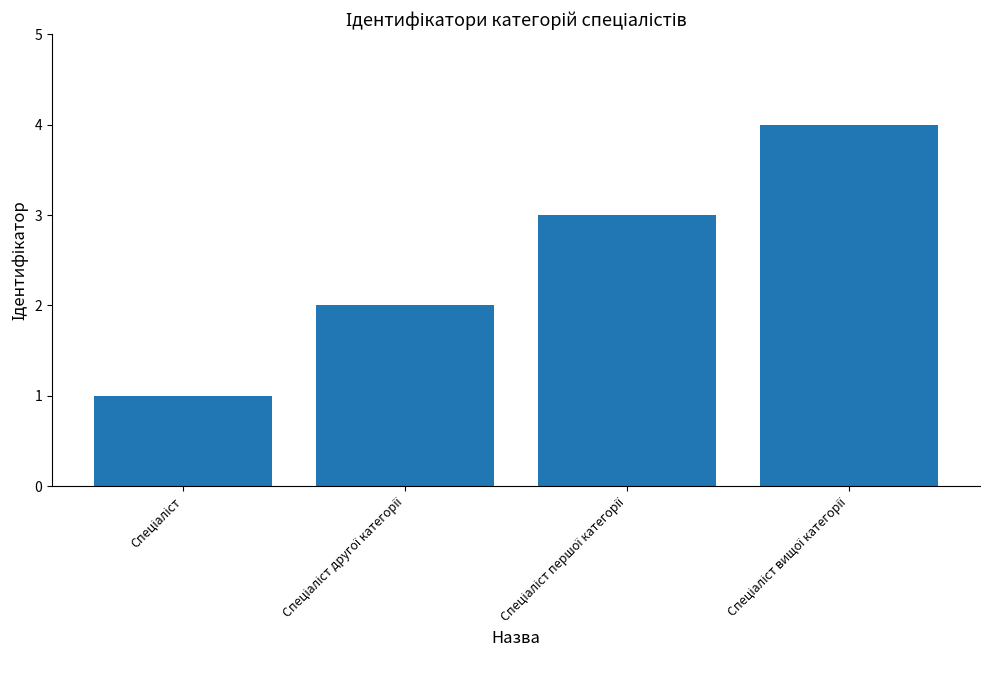

What is the greatest value displayed?

4